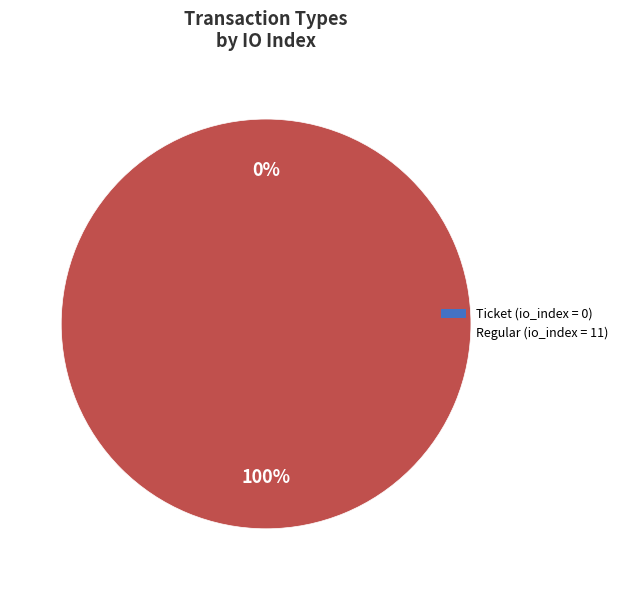

Does Ticket (io_index=0) represent more than half of the total?

No